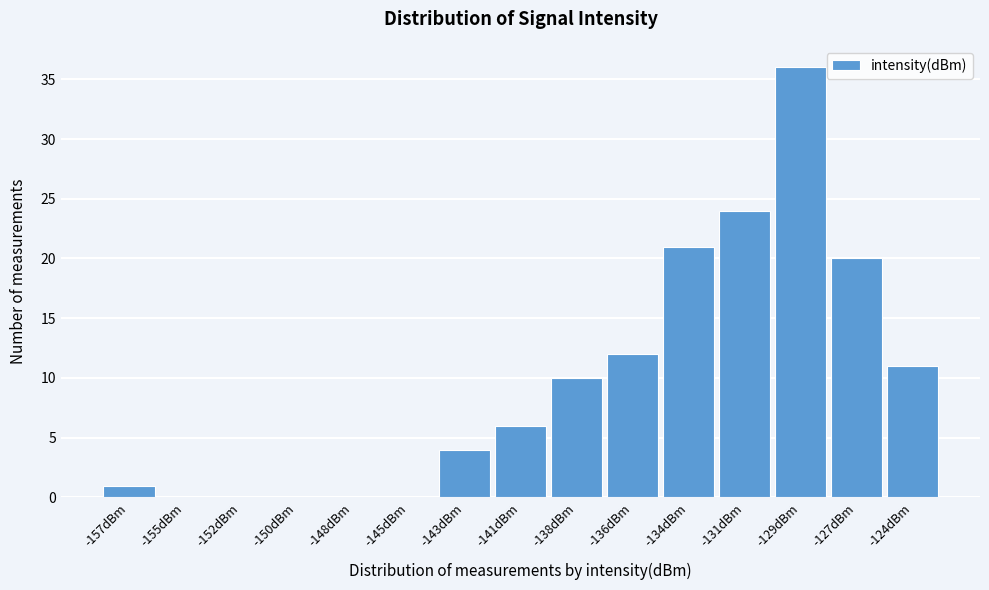

Reading left to right, list all the values displayed in this chart.

-157dBm=1	-155dBm=0	-152dBm=0	-150dBm=0	-148dBm=0	-145dBm=0	-143dBm=4	-141dBm=6	-138dBm=10	-136dBm=12	-134dBm=21	-131dBm=24	-129dBm=36	-127dBm=20	-124dBm=11